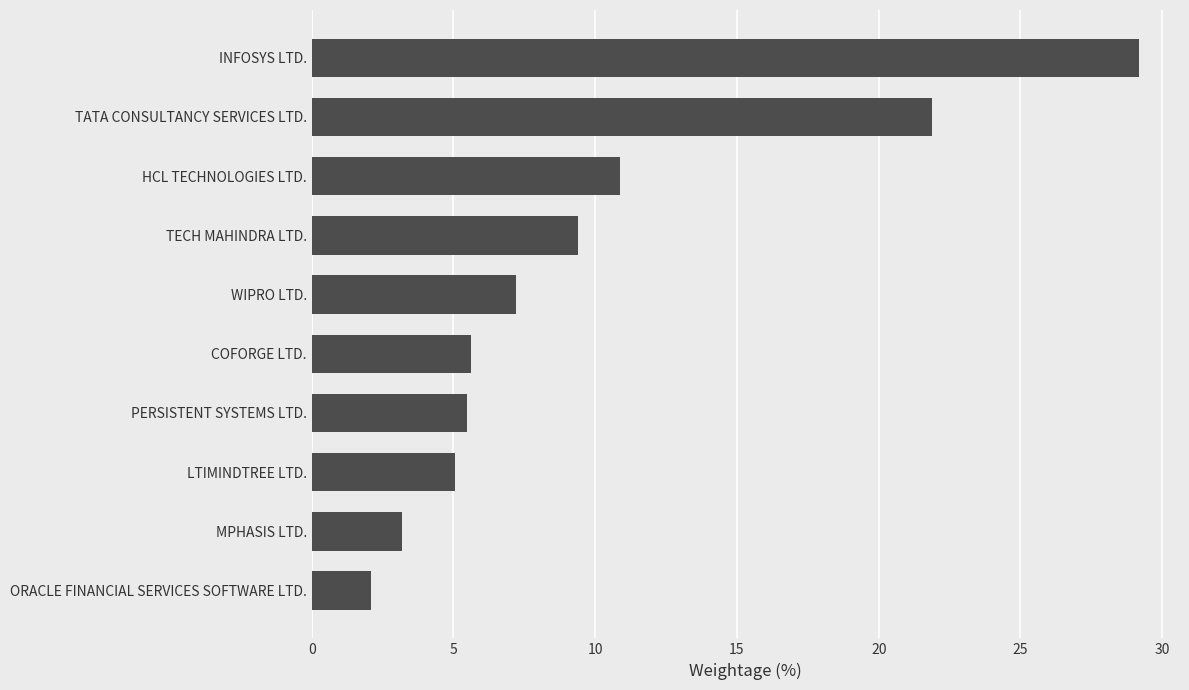

What is the approximate value at TECH MAHINDRA LTD.?

9.4